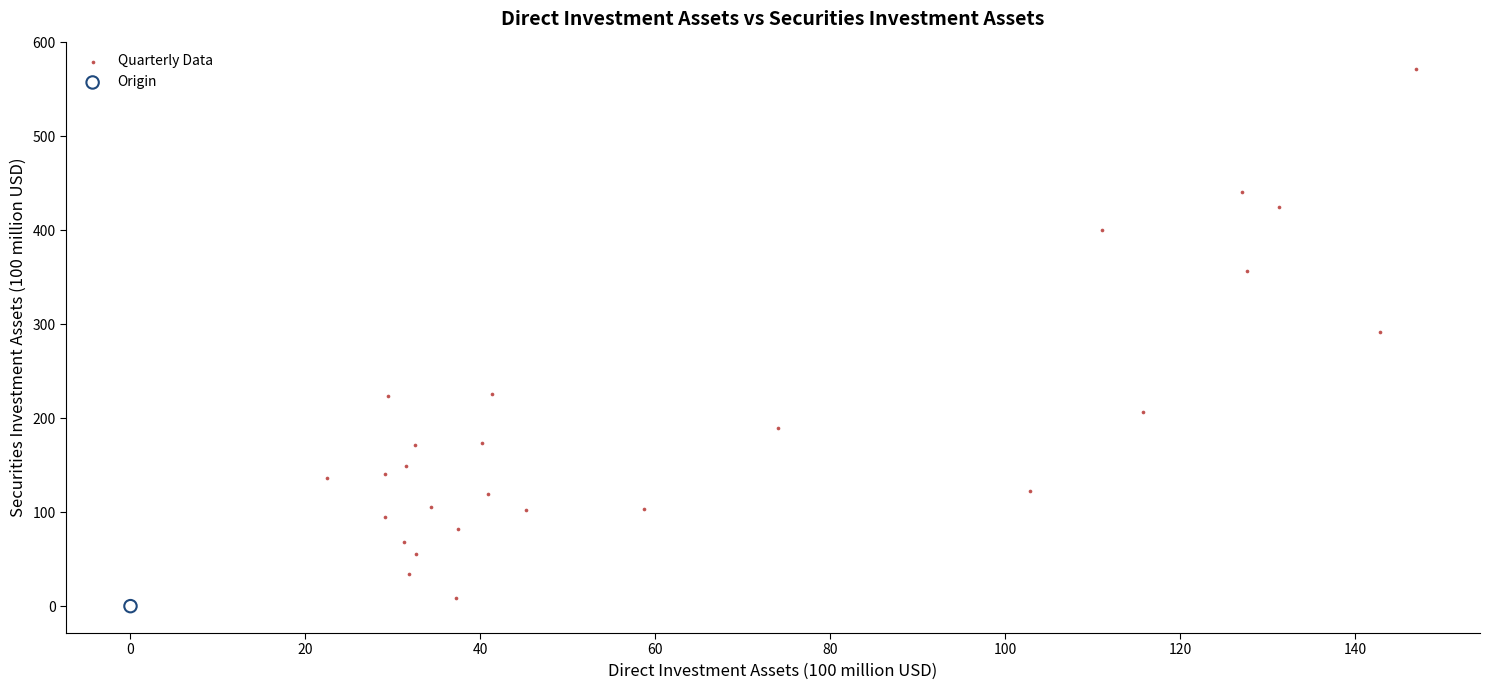

What are all the series names shown in the legend?

Quarterly Data, Origin